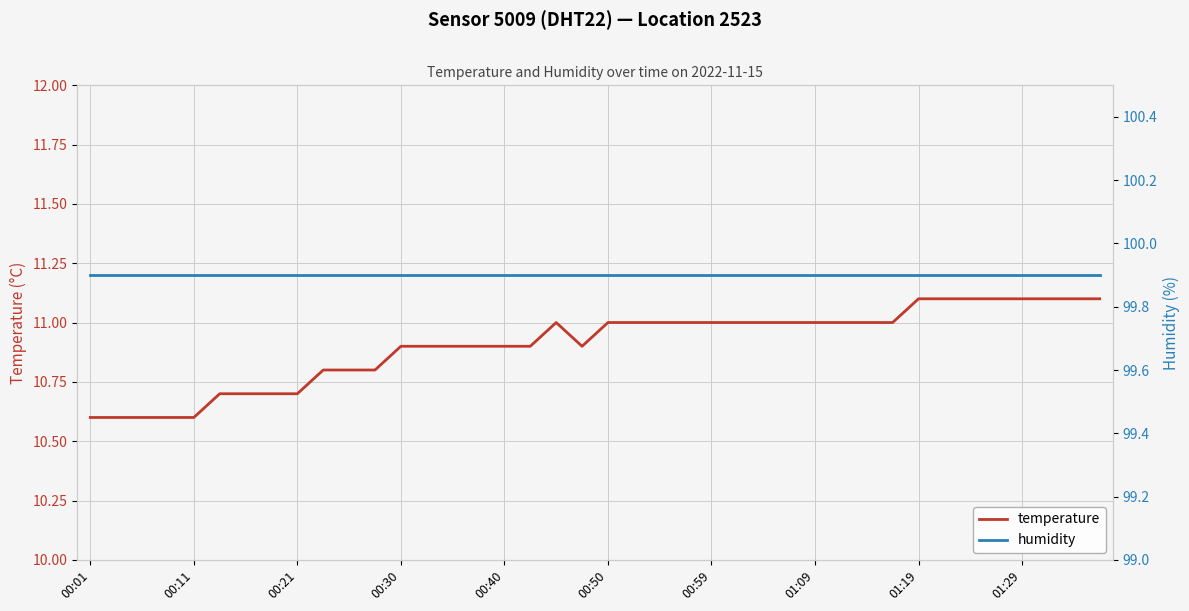

Which series has the widest spread of values?

temperature